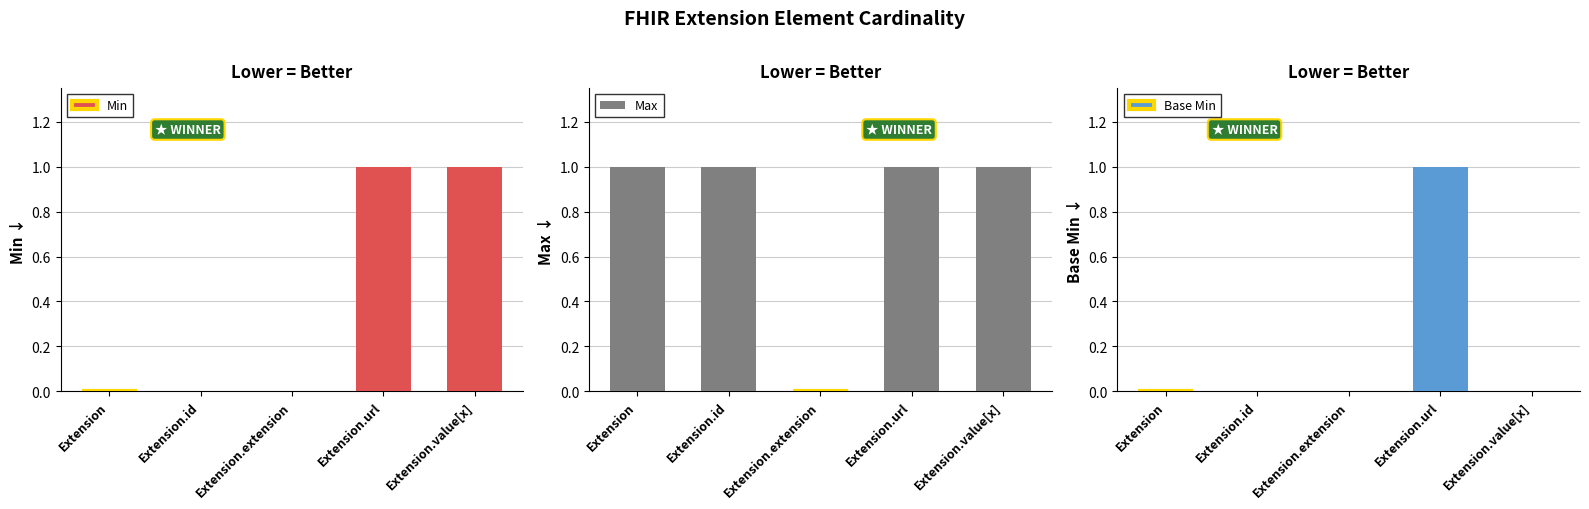

True or false: Max has a value of 1 at Extension.value[x].

True